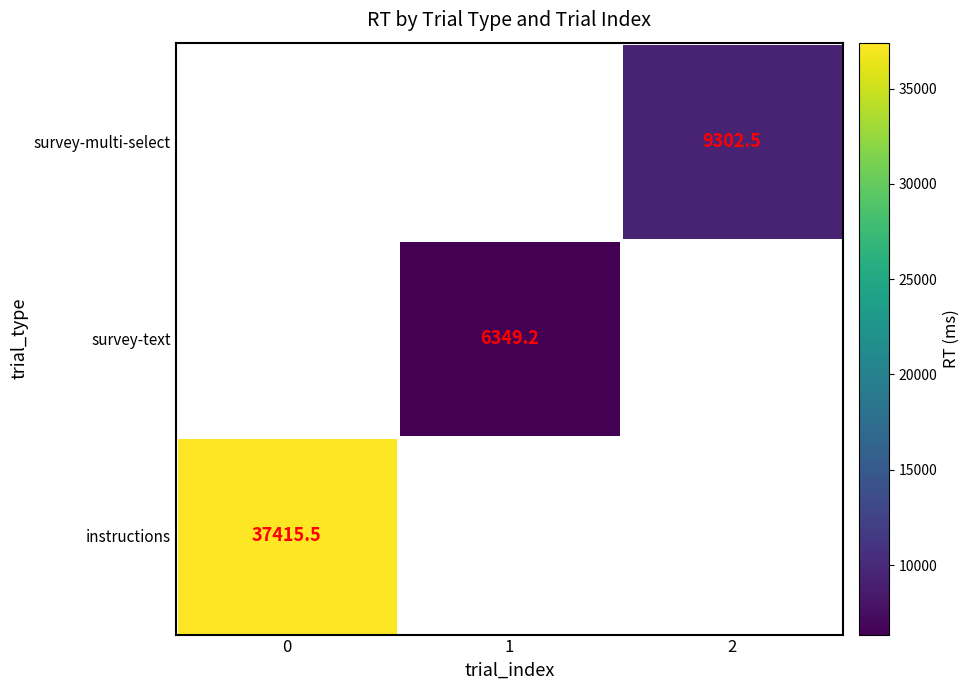

At how many categories does at least one series exceed 15084?

1